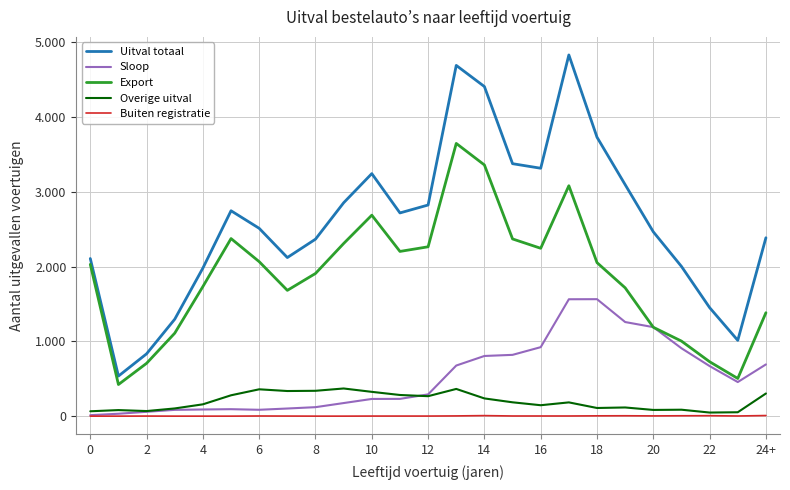

Where is the first local maximum for Buiten registratie?

2